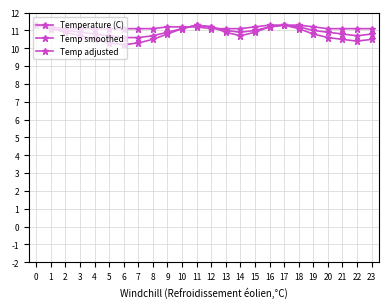

Is the value of Temp smoothed at 11 greater than the value of Temperature (C) at 12?

Yes